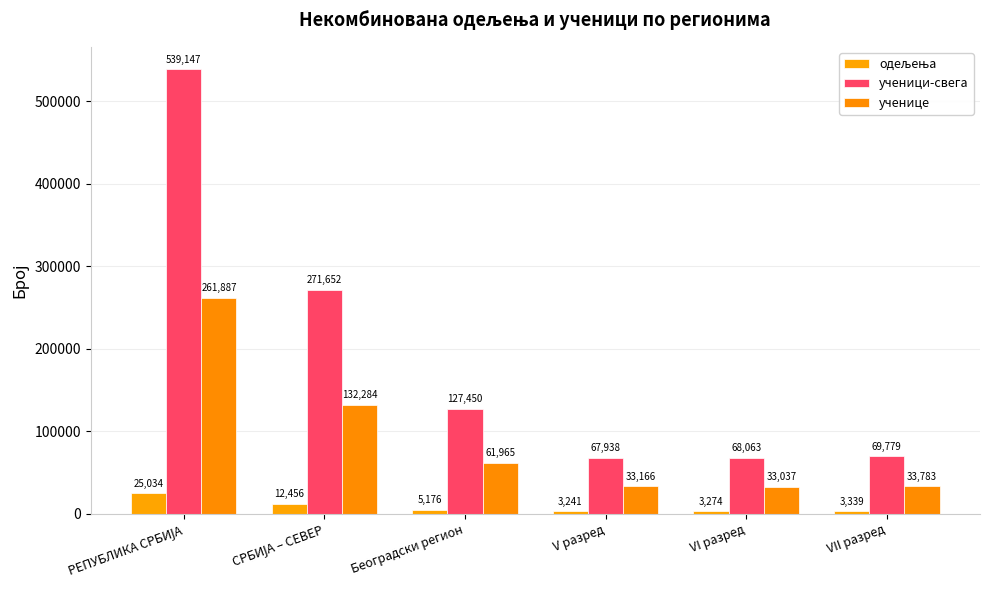

The одељења series shows 3241 at V разред. True or false?

True